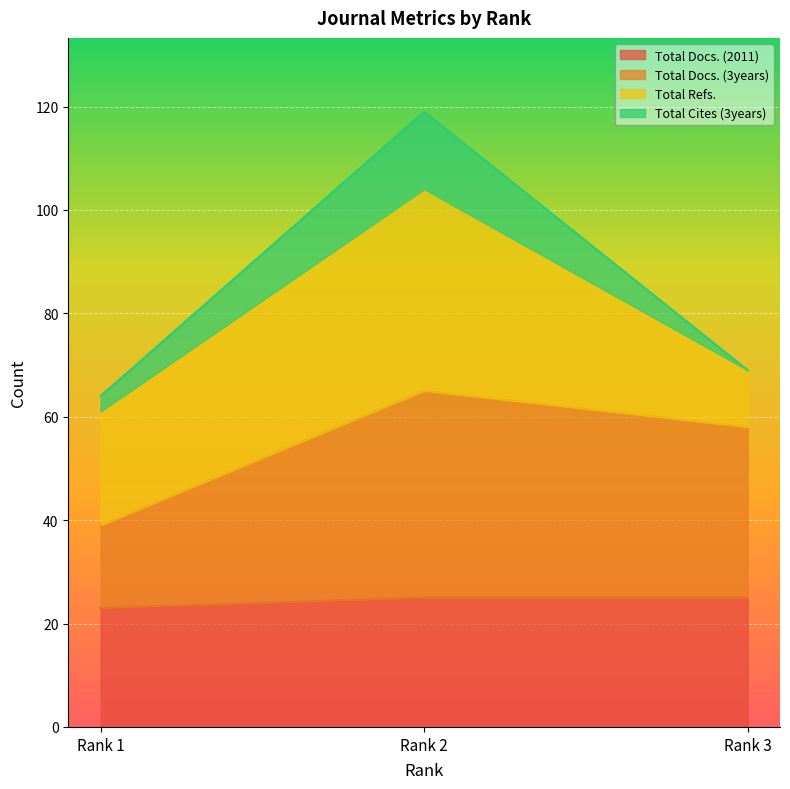

Count the number of categories in the chart.

3